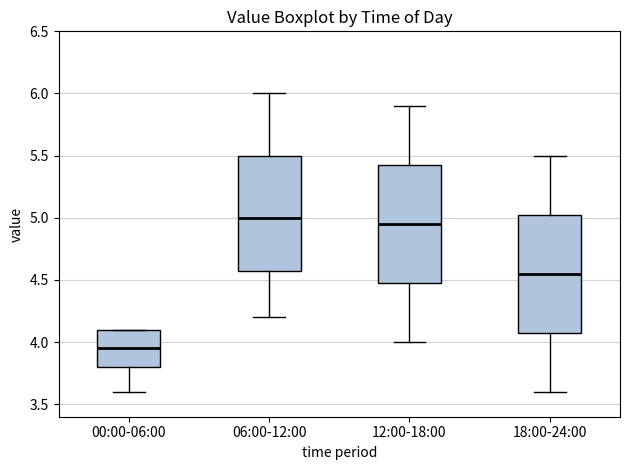

Where does the median line of the box for 06:00-12:00 sit on the y-axis? The values are not printed on the chart, so give them approximately, as read against the axis.

5.00